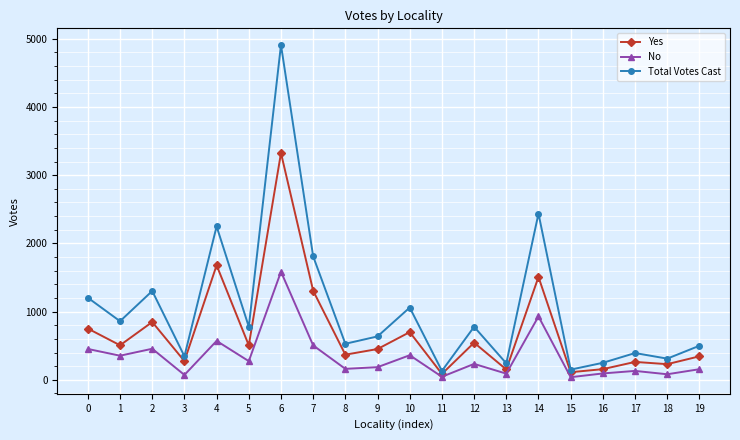

What is the greatest value displayed?

4910